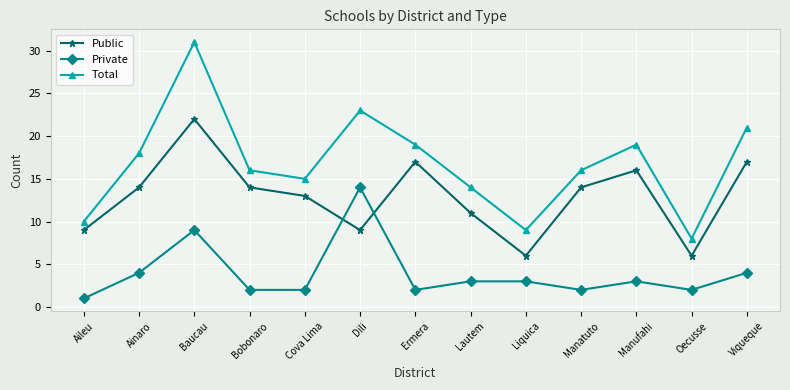

The Private series shows 2 at Ermera. True or false?

True